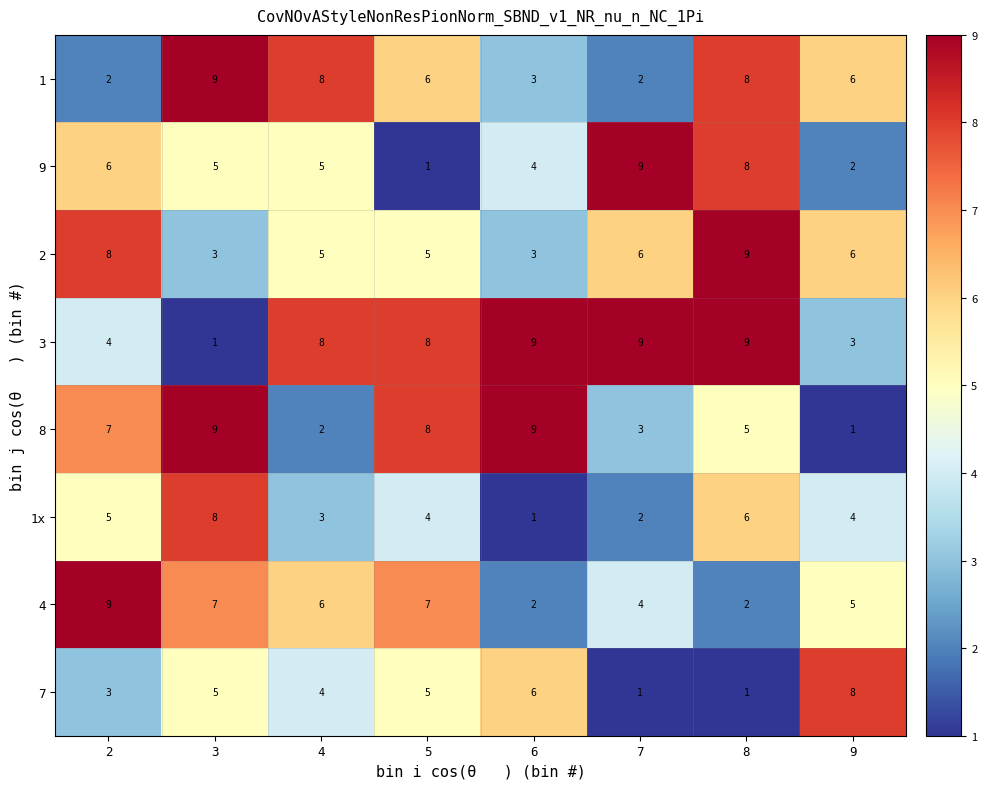

What is the difference between the 2 values at 7 and 6?

3